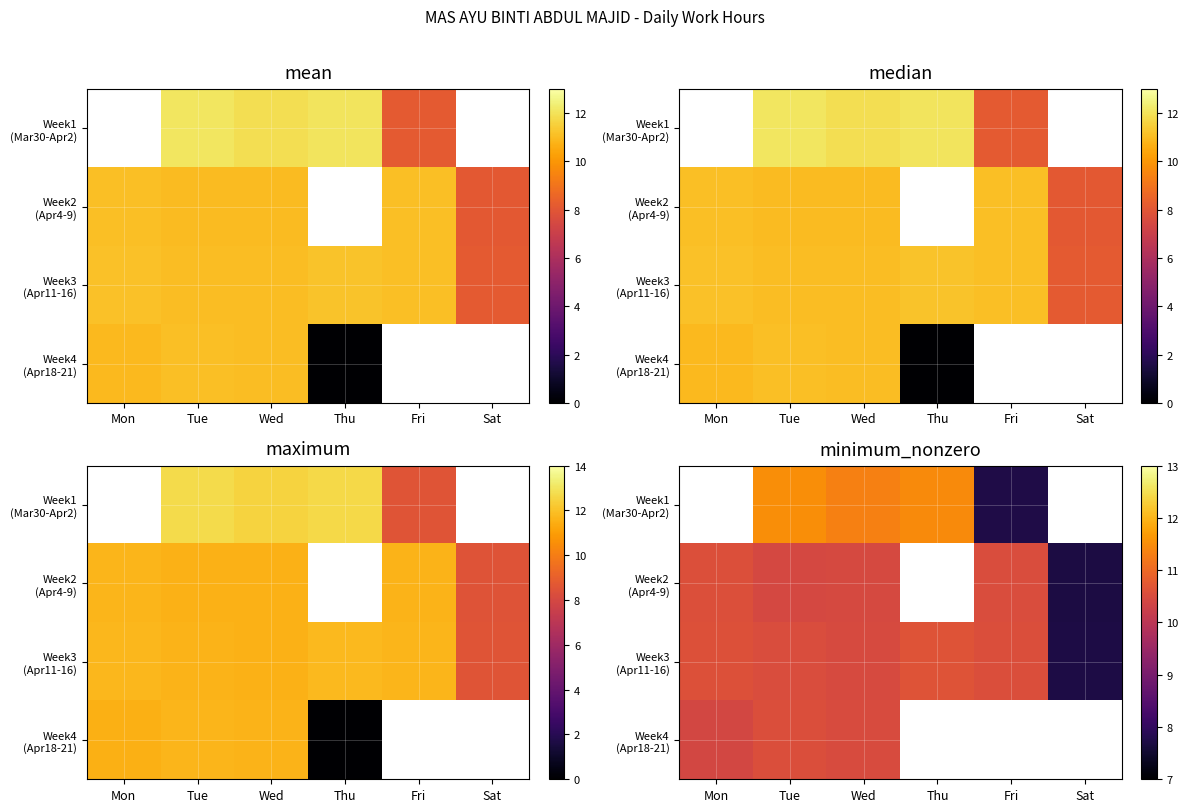

True or false: Week2 (Apr4-9) has a value of 10.5 at Fri.

True